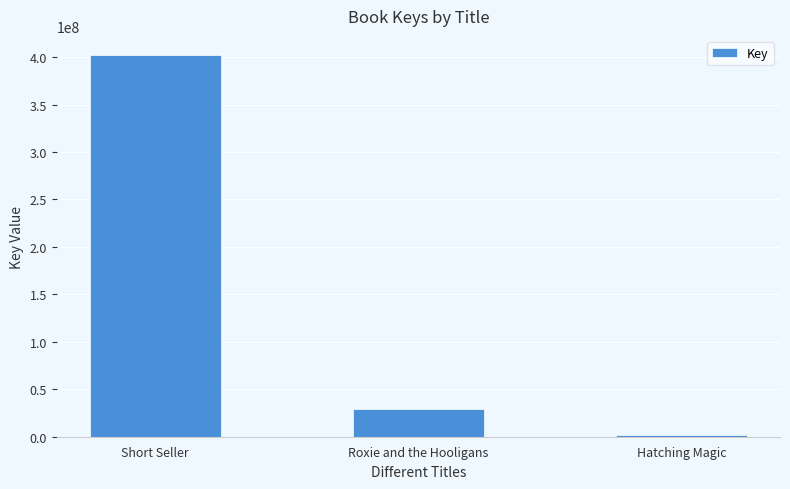

Are the bars horizontal?

No